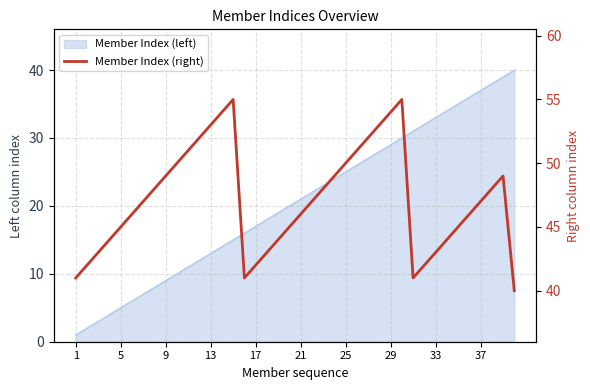

Does the chart display data point markers on the line(s)?

No